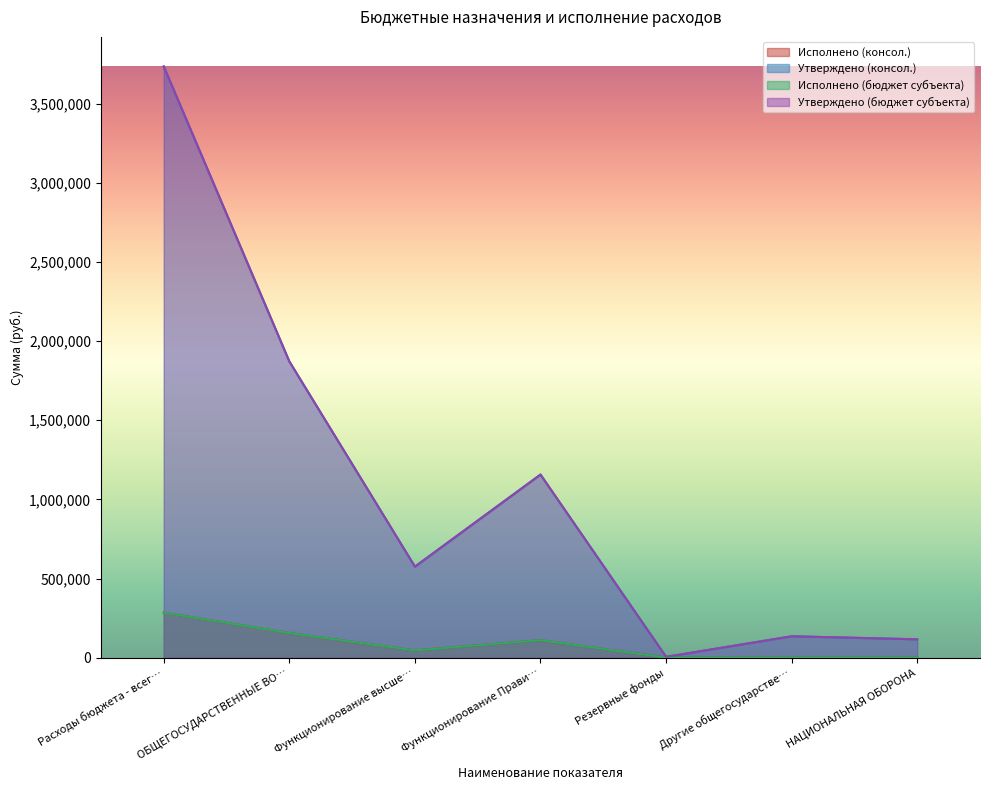

What are all the series names shown in the legend?

Исполнено (консол.), Утверждено (консол.), Исполнено (бюджет субъекта), Утверждено (бюджет субъекта)